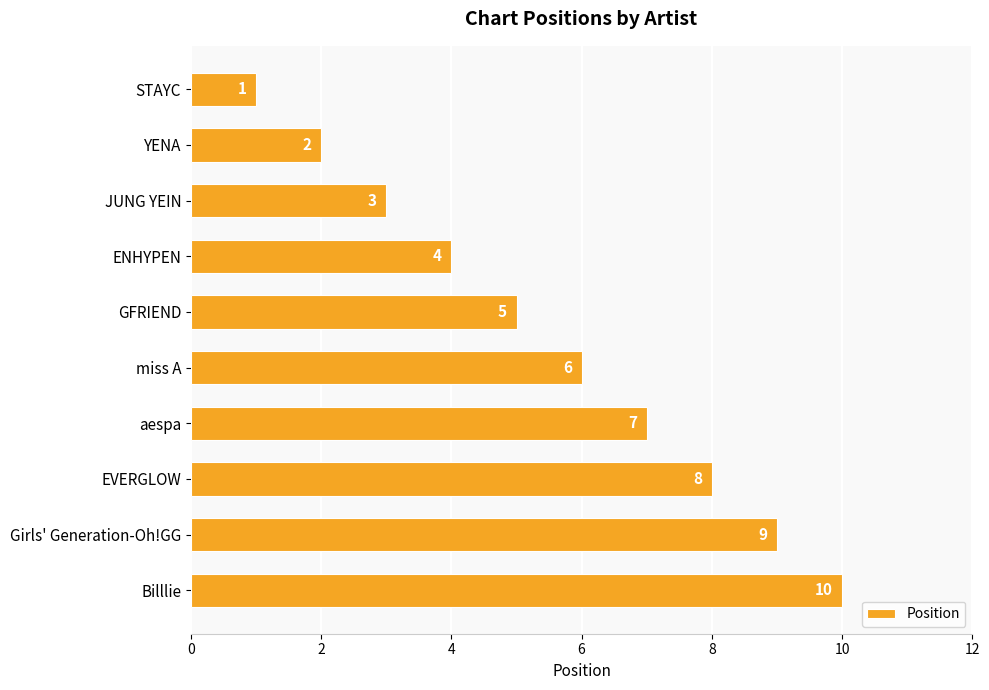

What is the ratio of the value at miss A to the value at Girls' Generation-Oh!GG?

0.7